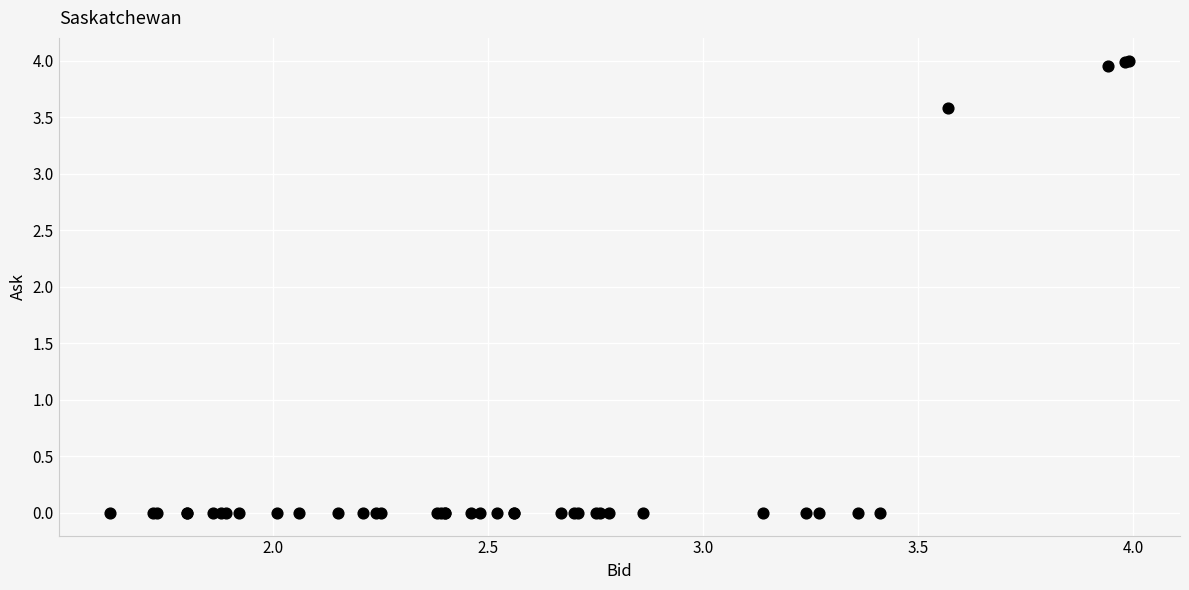

What Y value in the scatter plot is closest to 2?

3.6